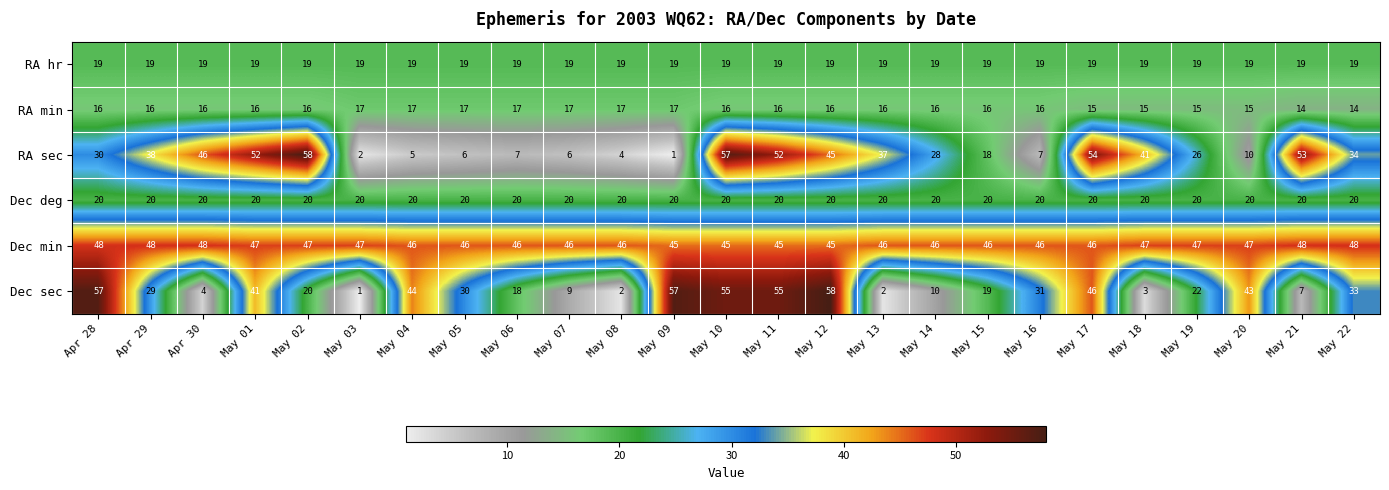

How many series are shown in this chart?

6